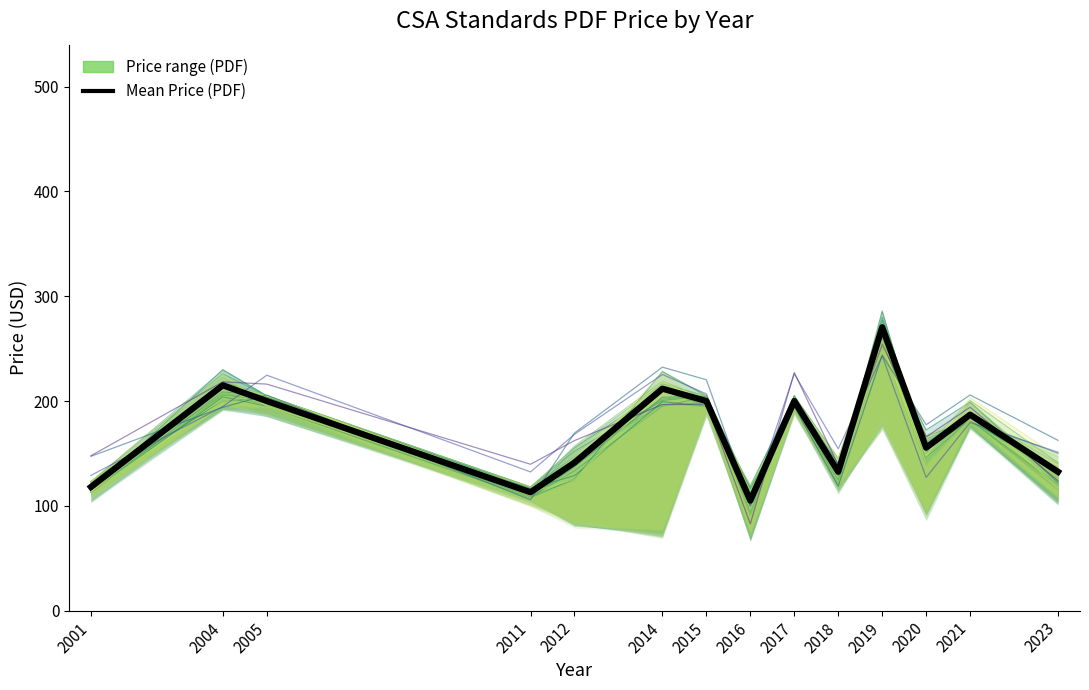

What is the approximate value at 2020?

155.5